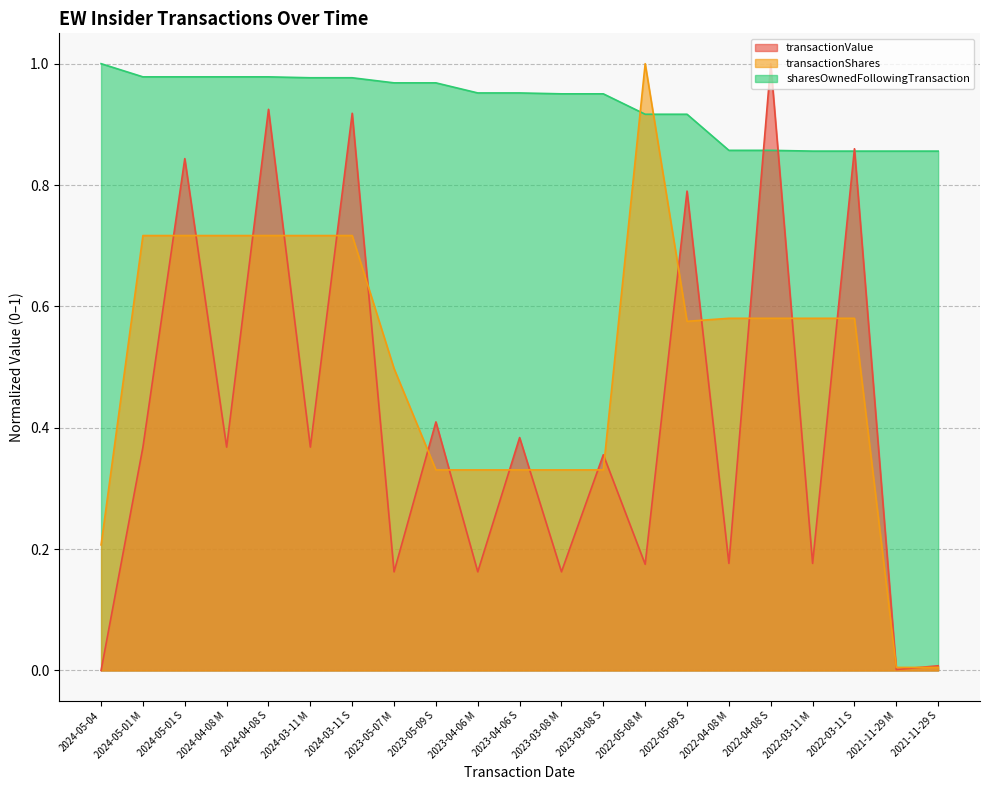

What is the value of the sharesOwnedFollowingTransaction point at the 13th from the left?

1.0